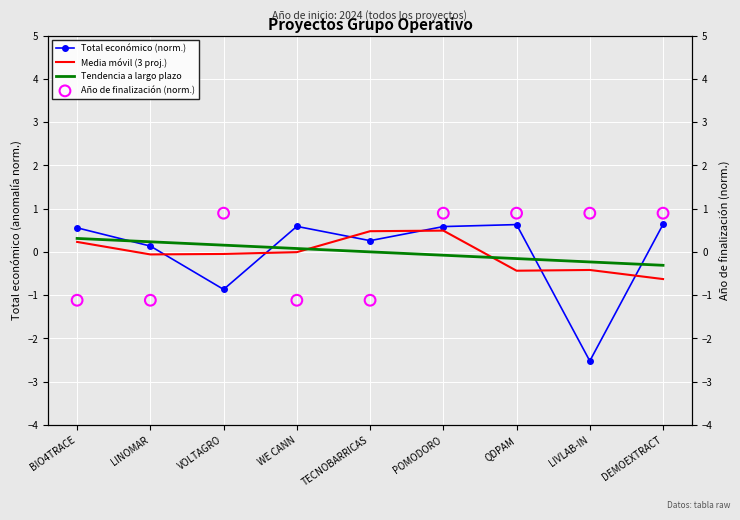

What is the total value across all series at POMODORO?

1.9